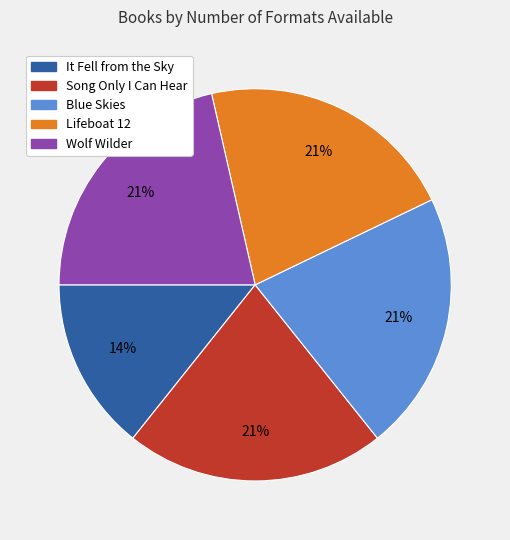

Combined, do Lifeboat 12 and Song Only I Can Hear account for over 50%?

No